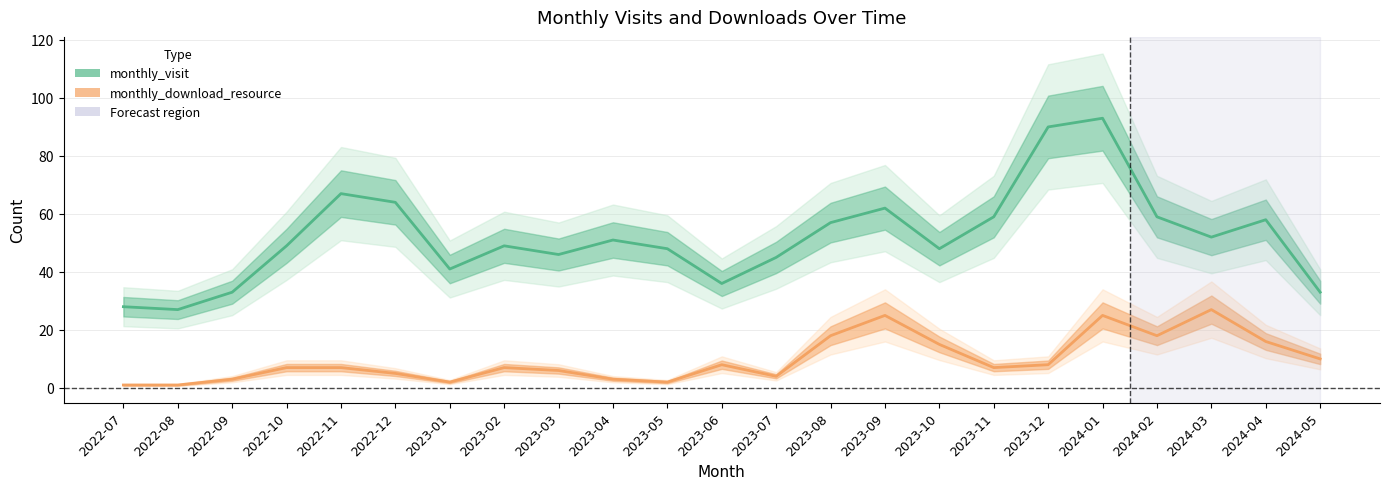

Which series has the largest total across all categories?

monthly_visit